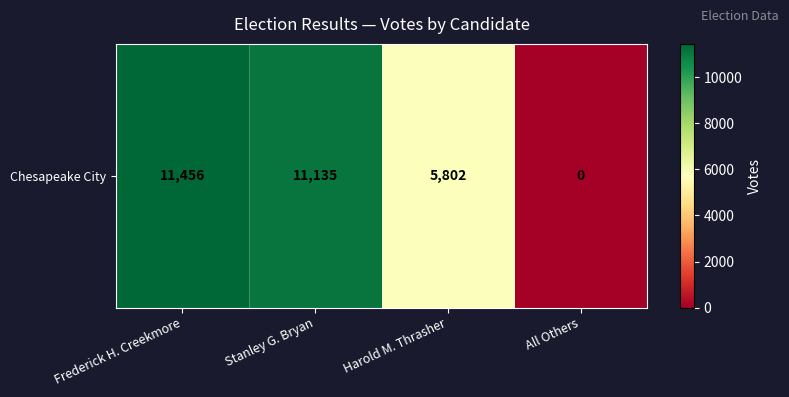

Count the number of categories in the chart.

4